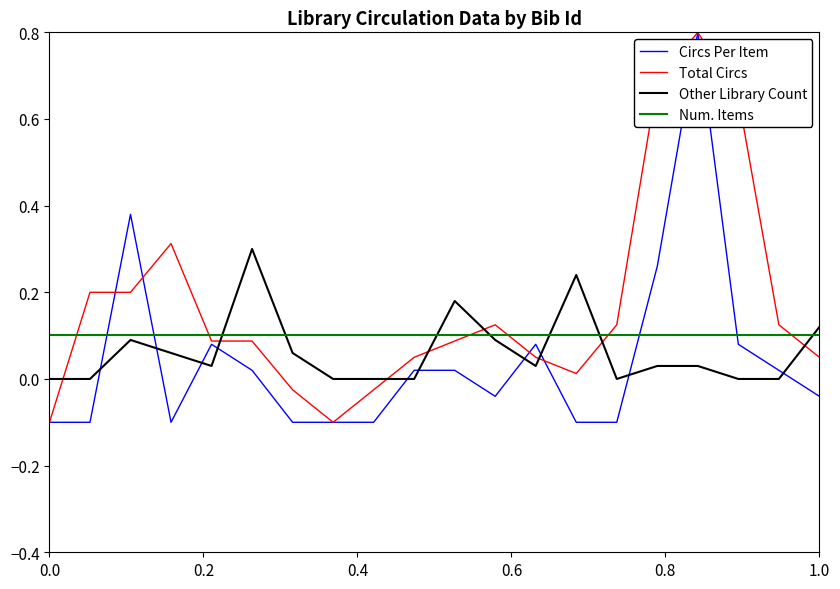

What are all the series names shown in the legend?

Circs Per Item, Total Circs, Other Library Count, Num. Items